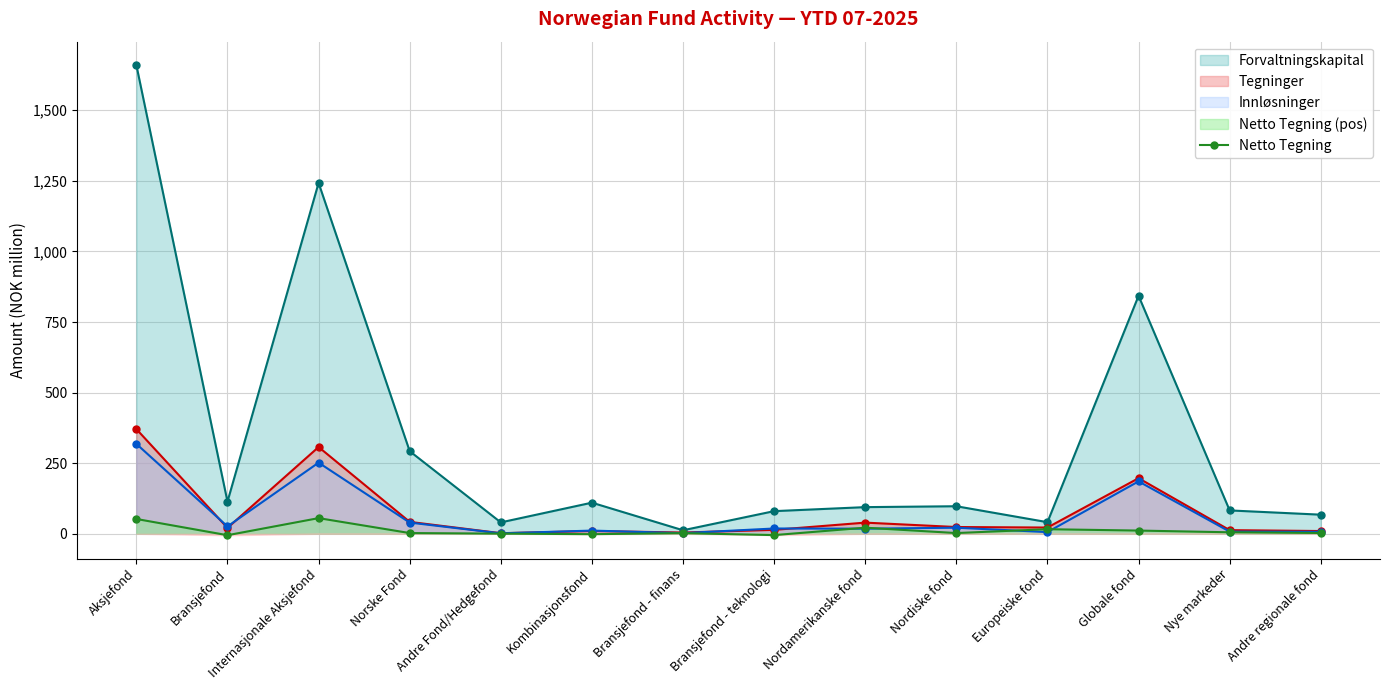

At which label is Innløsninger closest to 159?

Globale fond